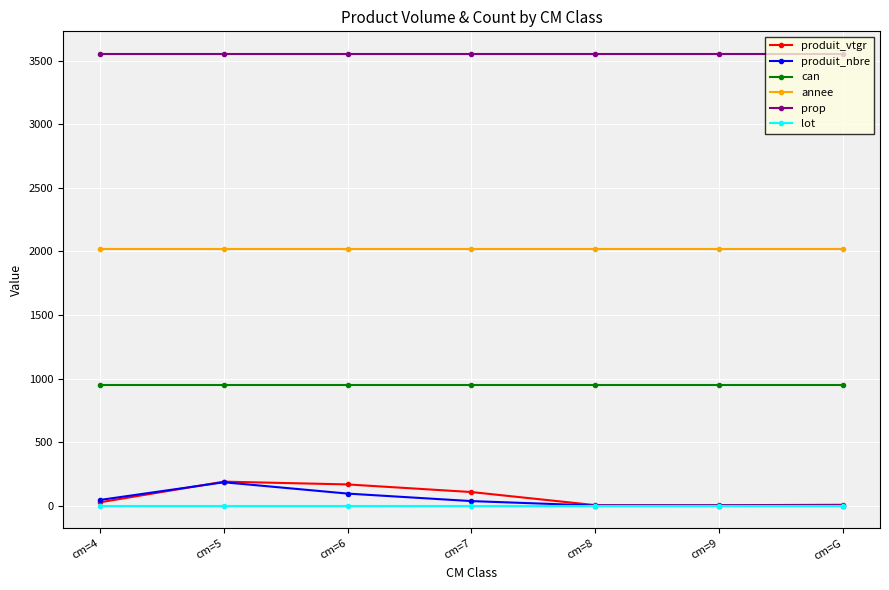

What is the value of the annee point at the 1st from the left?

2022.0